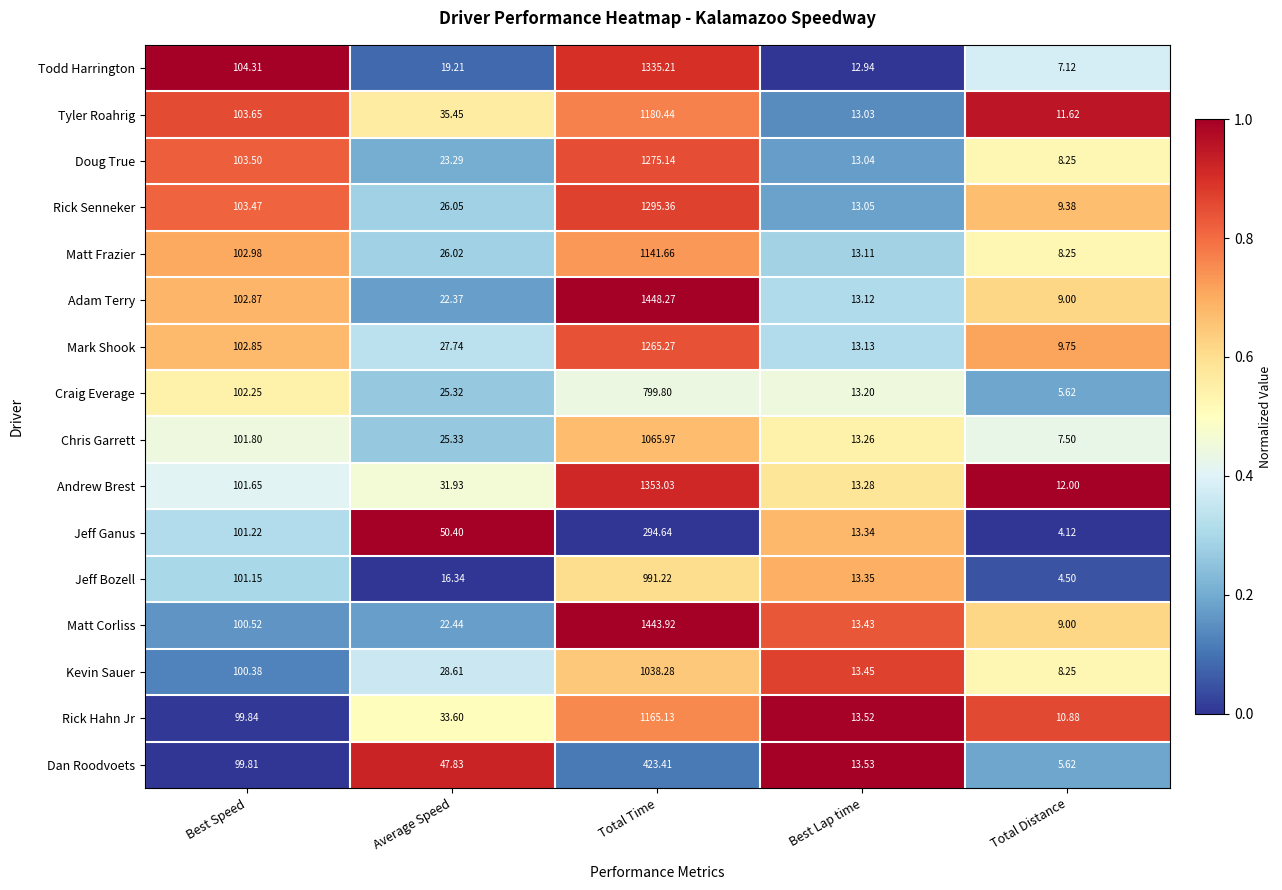

What is the total value across all series at Total Distance?

130.9